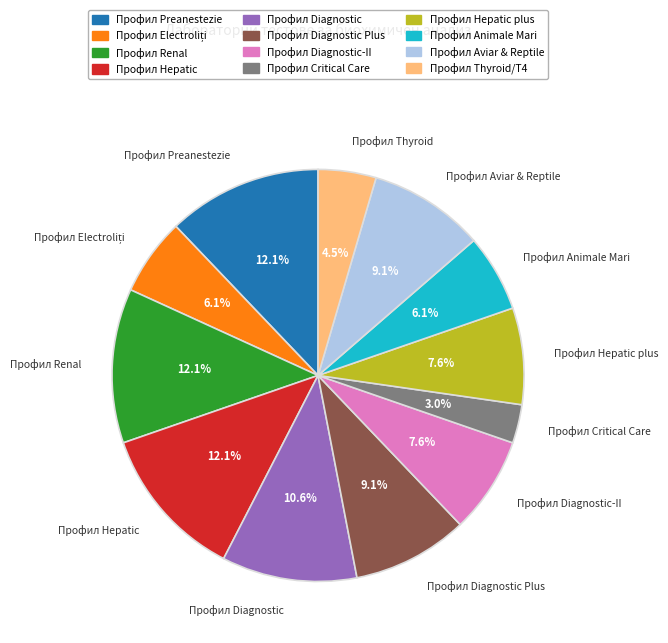

Is there any slice that represents more than half of the pie?

No